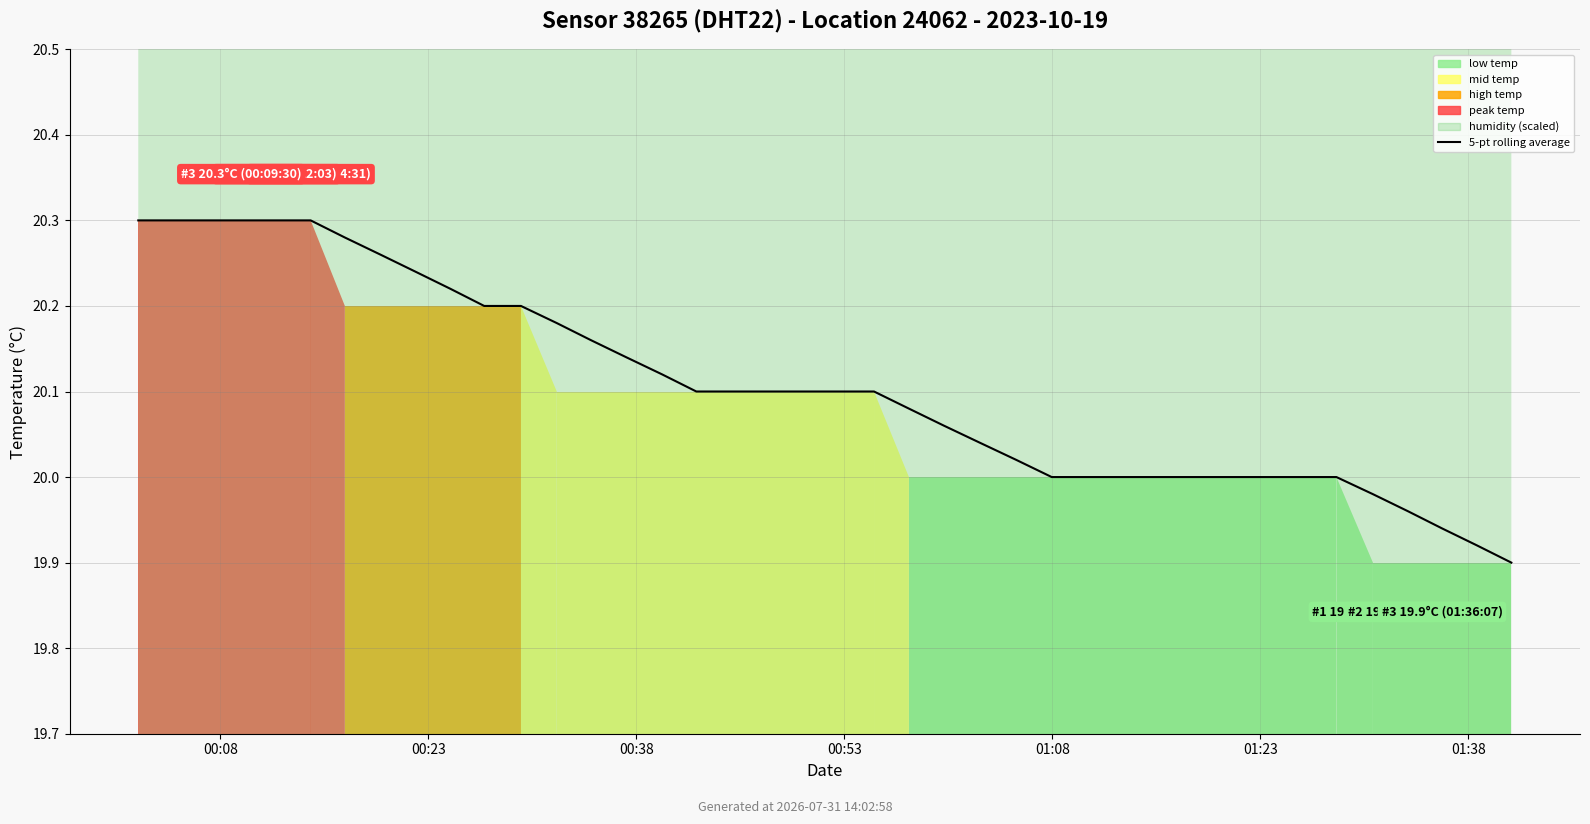

True or false: the data shows 20.1 at 15.

True